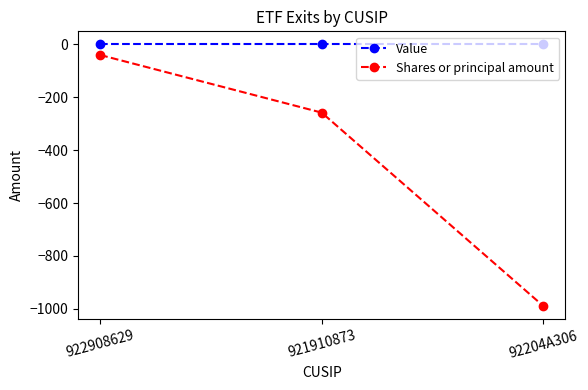

What are all the series names shown in the legend?

Value, Shares or principal amount